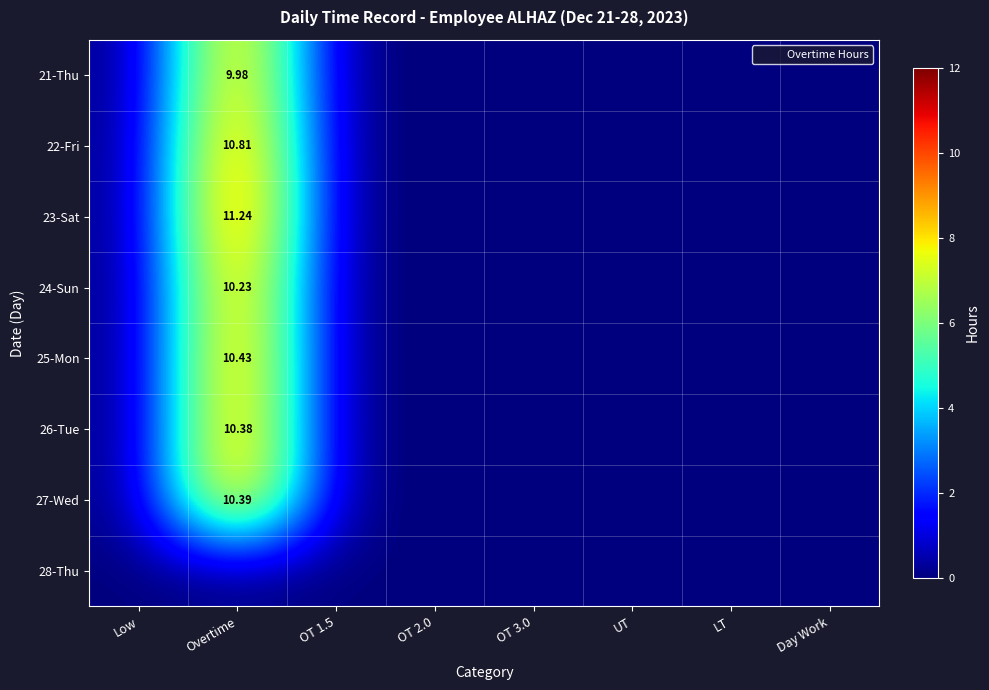

True or false: 21-Thu has a value of 10.0 at Overtime.

True